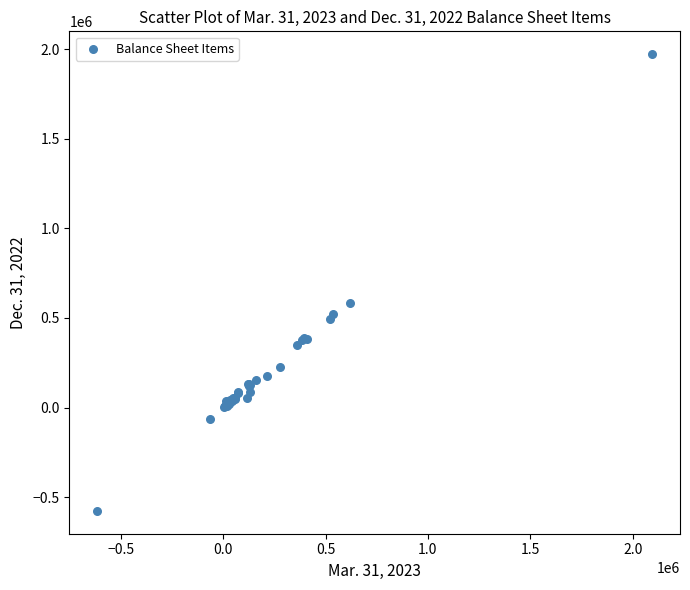

What Y value in the scatter plot is closest to 697932?

583493